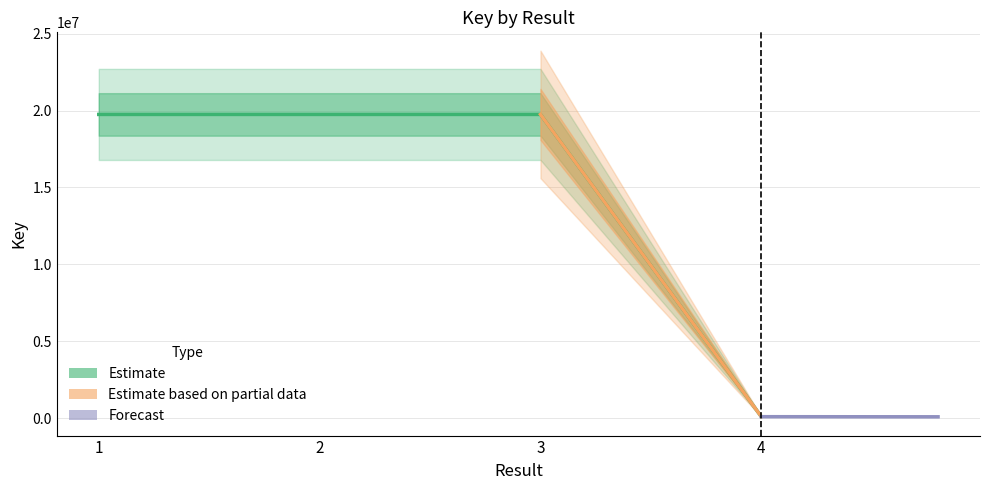

What is the minimum value shown in the chart?

90734